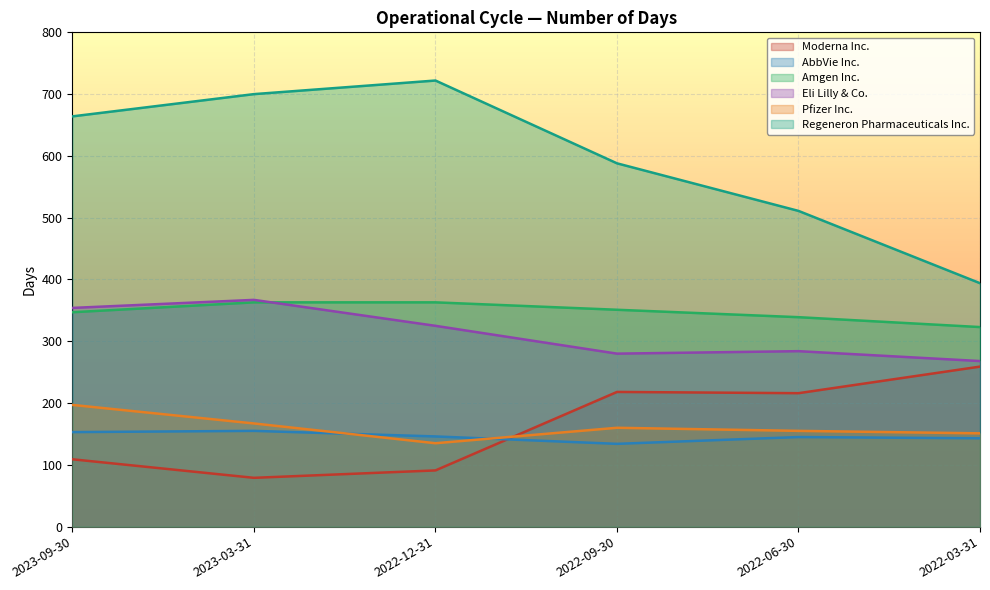

At which category is the sum across all series the highest?

2023-03-31